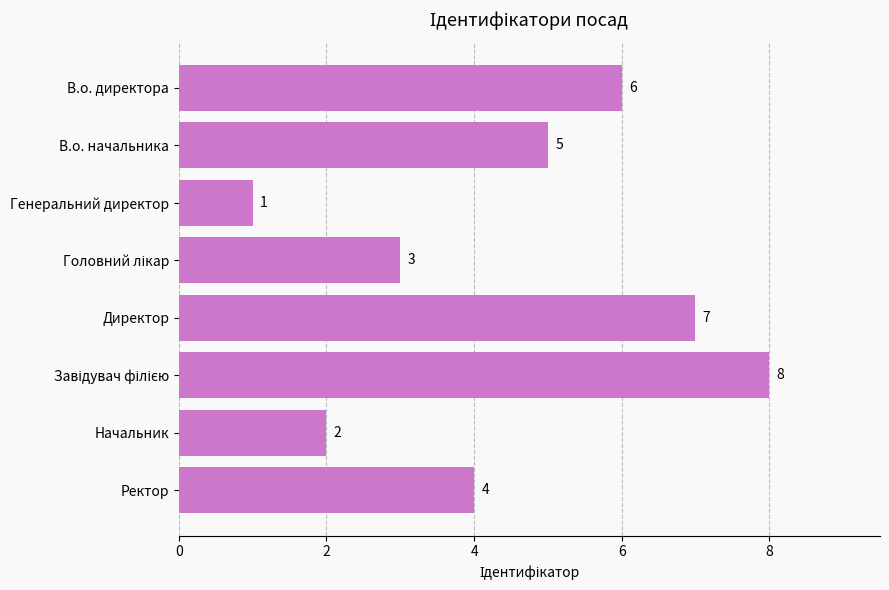

What is the difference between the second highest and second lowest values?

5